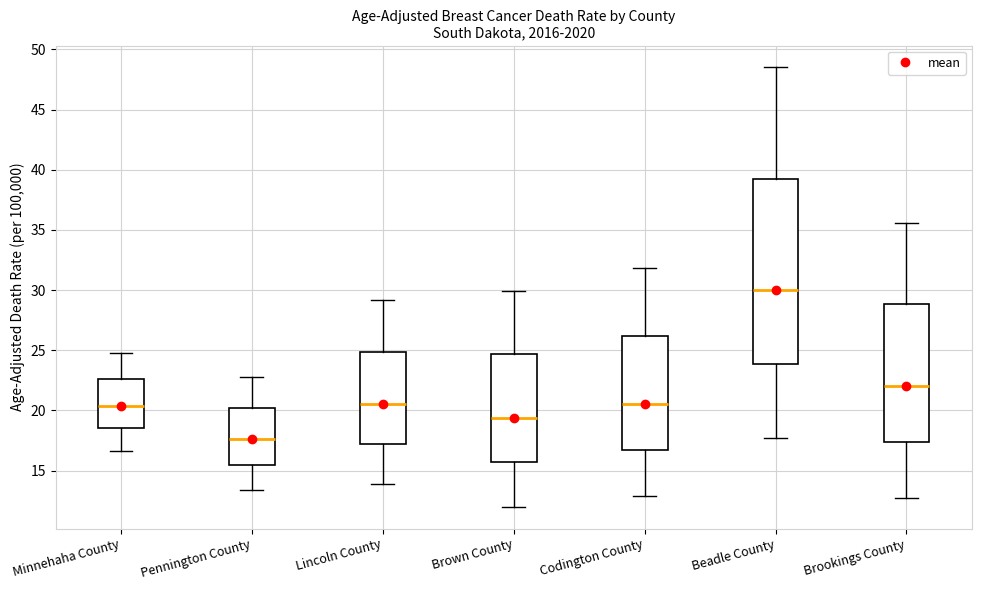

Which box is the tallest, from its lower edge to its upper edge?

Beadle County